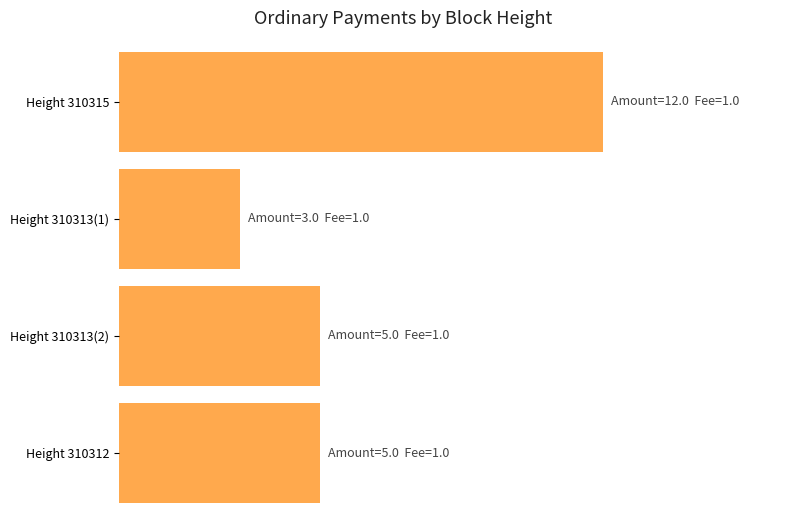

Rank the series at 310312 from highest to lowest value.

Amount, Fee